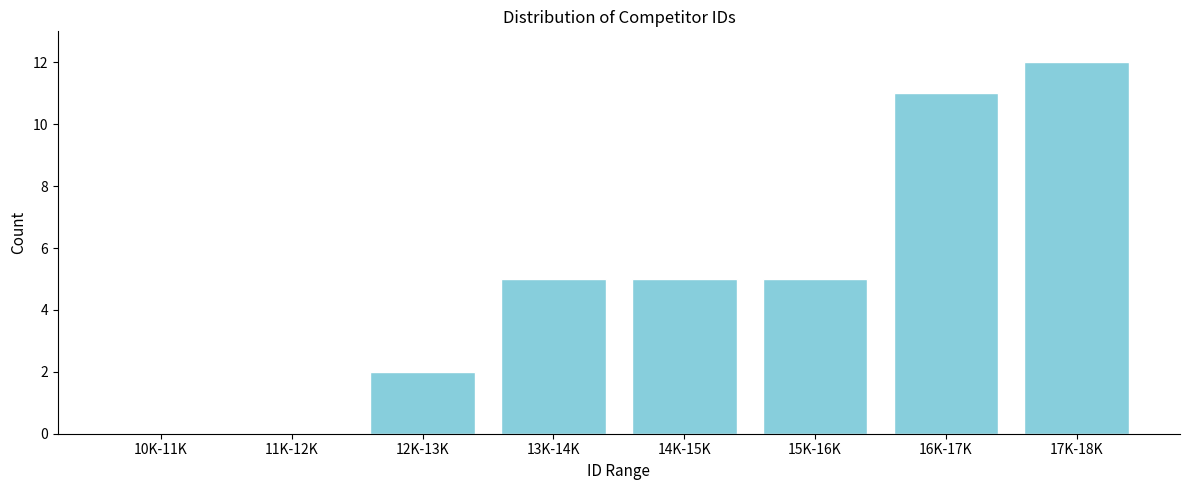

Reading left to right, transcribe all the data shown in this chart.

10K-11K=0	11K-12K=0	12K-13K=2	13K-14K=5	14K-15K=5	15K-16K=5	16K-17K=11	17K-18K=12